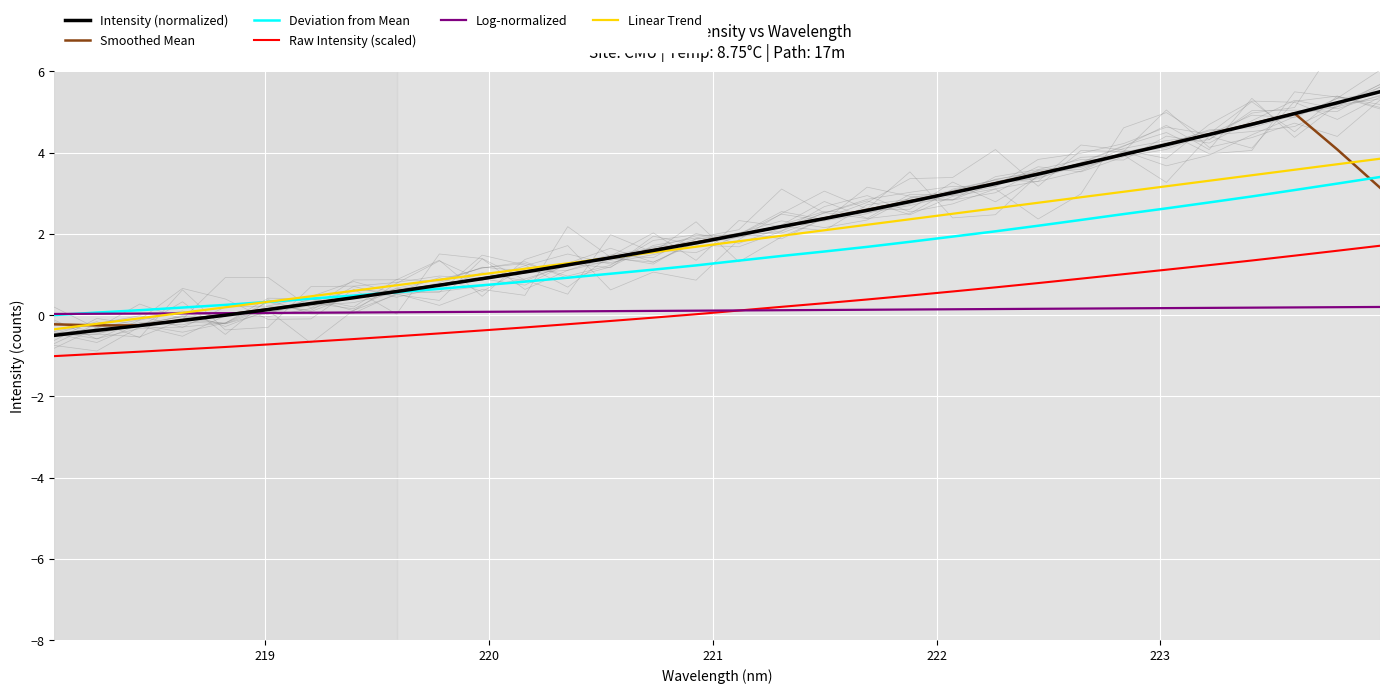

True or false: Smoothed Mean and Raw Intensity (scaled) intersect in this chart.

False